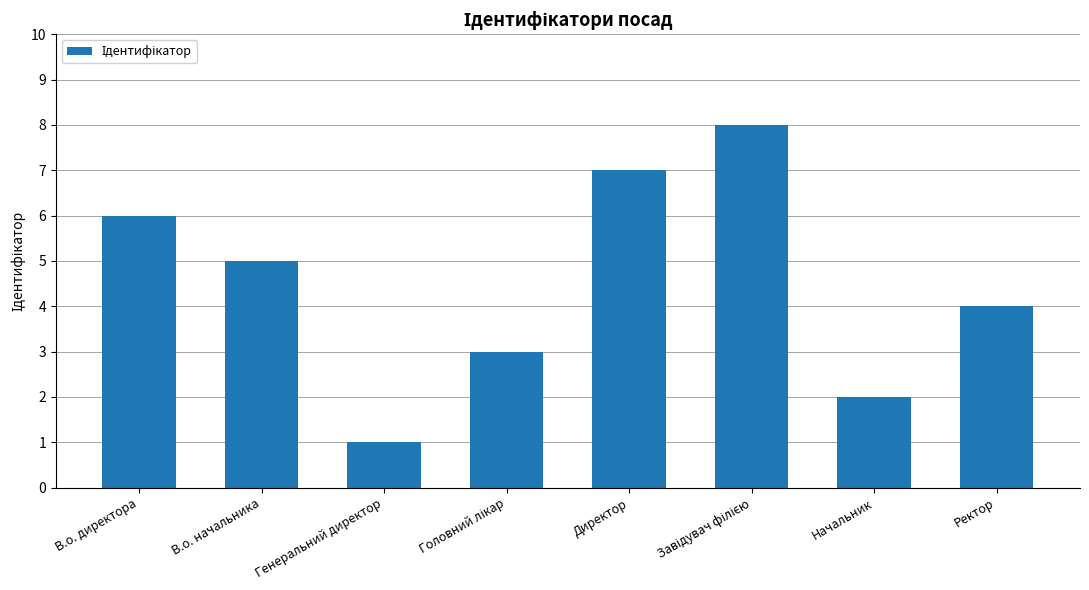

What is the difference between the maximum and minimum values?

7